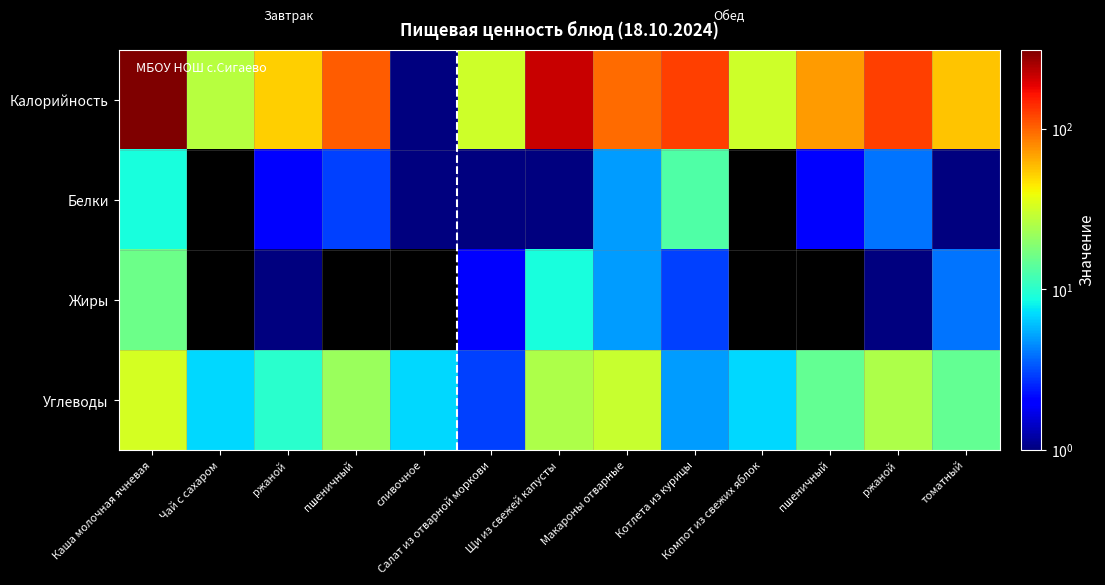

What is the spread (max minus min) of values at Салат из отварной моркови?

30